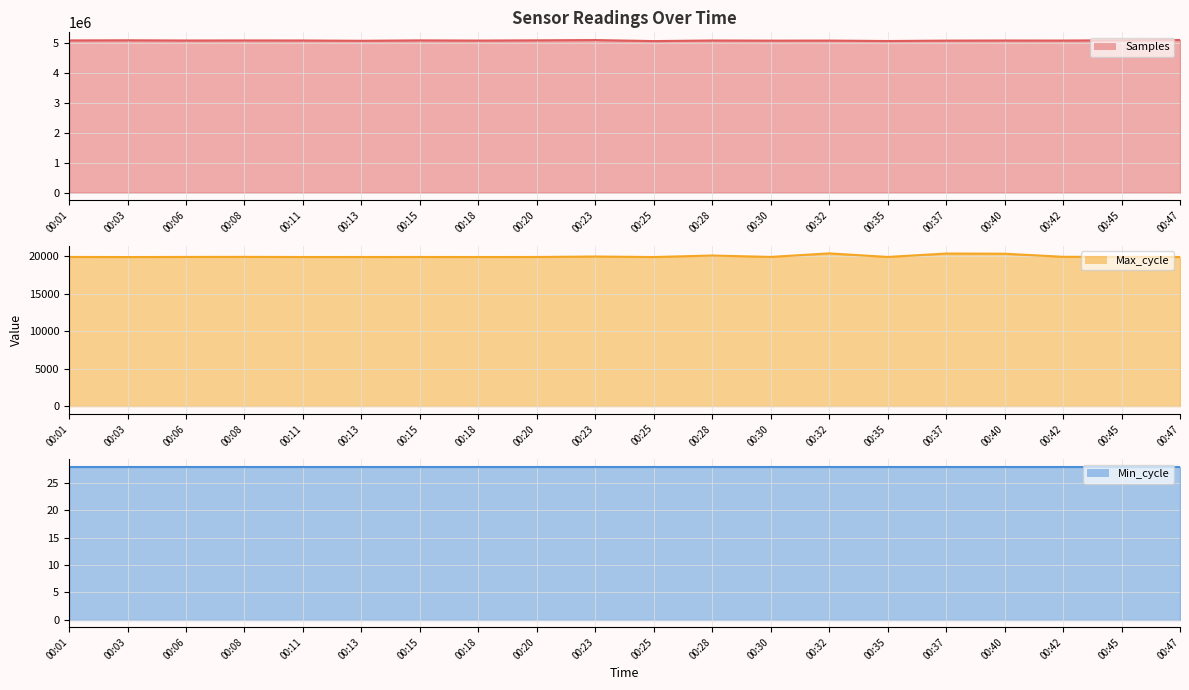

At which label does Samples line first exceed 5067949?

00:01